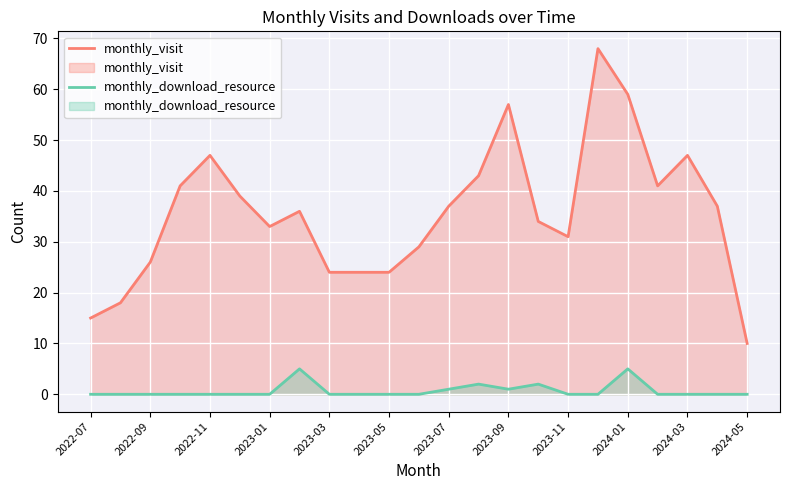

What is the difference between the maximum and minimum values in the monthly_visit series?

58